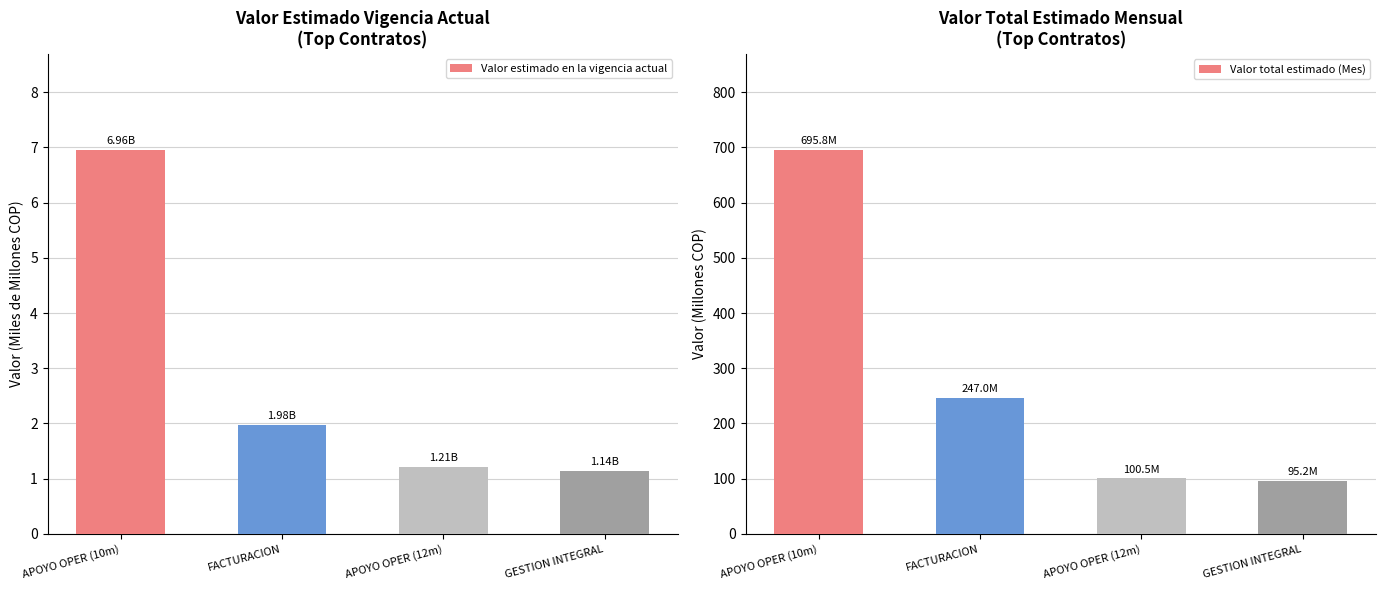

Is the value of Valor estimado en la vigencia actual at APOYO OPER (10m) greater than the value of Valor total estimado (Mes) at APOYO OPER (10m)?

No